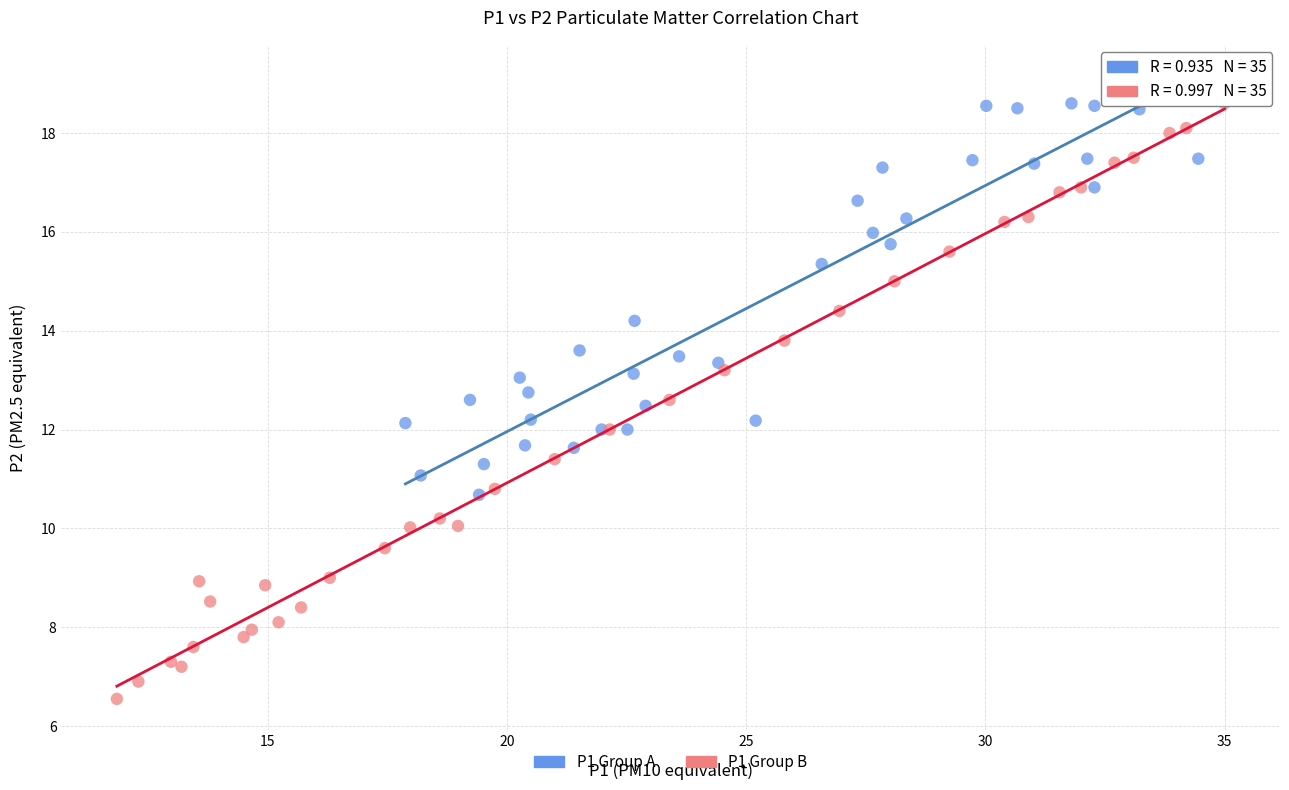

Which series has the widest spread of Y values?

P1 Group B